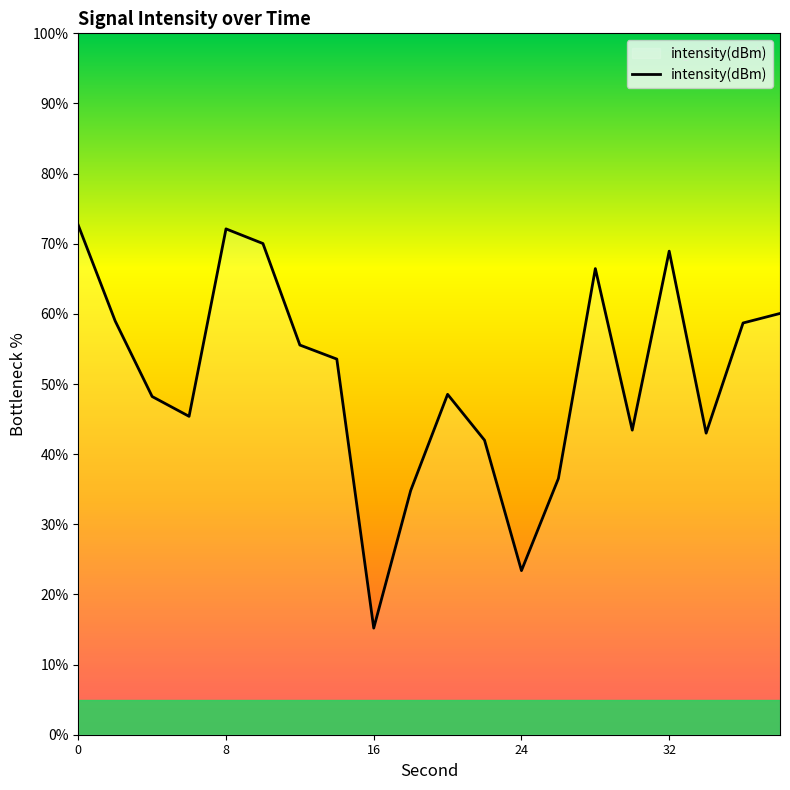

What is the maximum value shown in the chart?

72.6